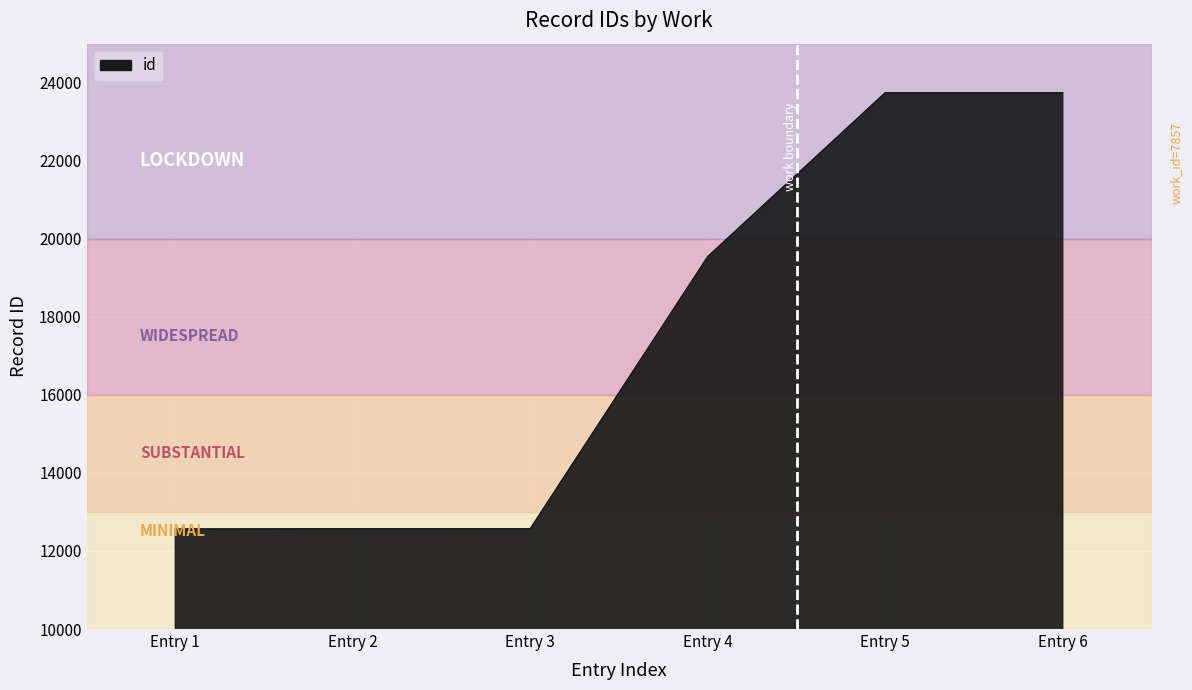

Does the chart display data point markers on the line(s)?

No